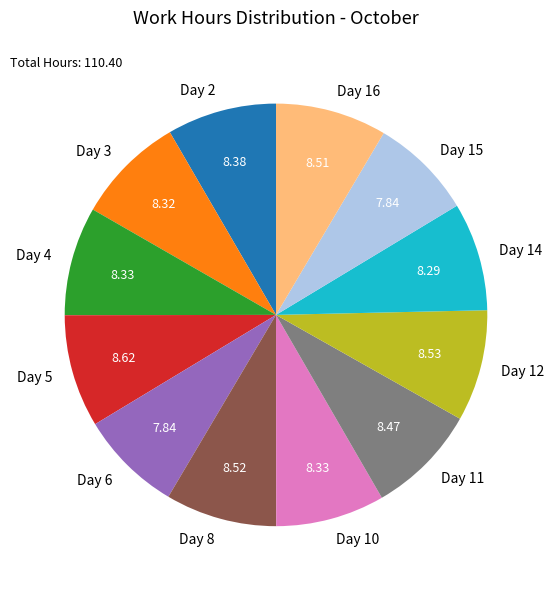

Do Day 10 and Day 15 together represent more than half of the pie?

No